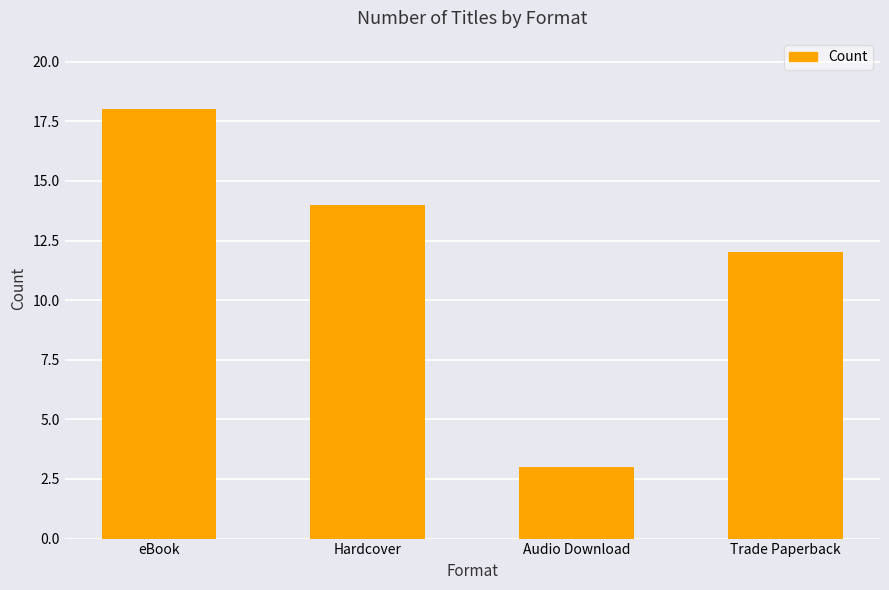

Reading left to right, extract all data points from this chart.

eBook=18	Hardcover=14	Audio Download=3	Trade Paperback=12